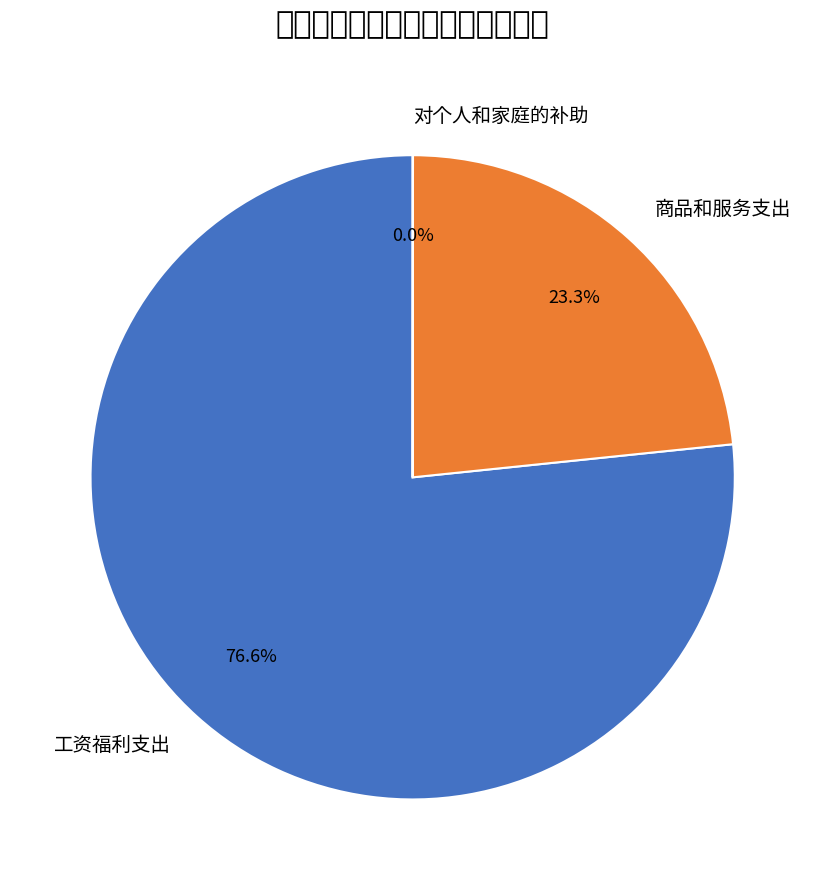

What is the smallest slice in the pie chart?

对个人和家庭的补助